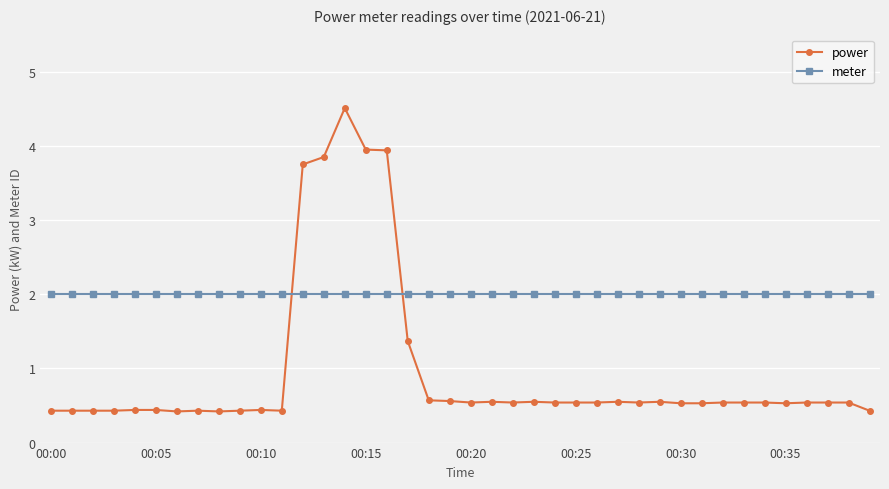

Which series has the largest range (max minus min)?

power